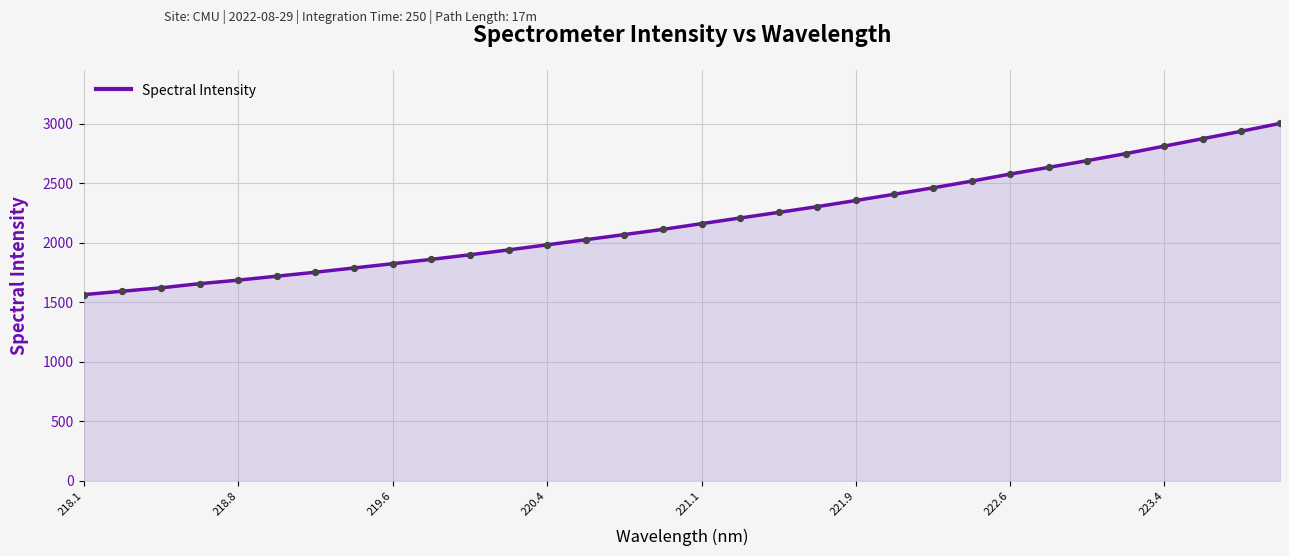

What is the maximum value shown in the chart?

3003.3